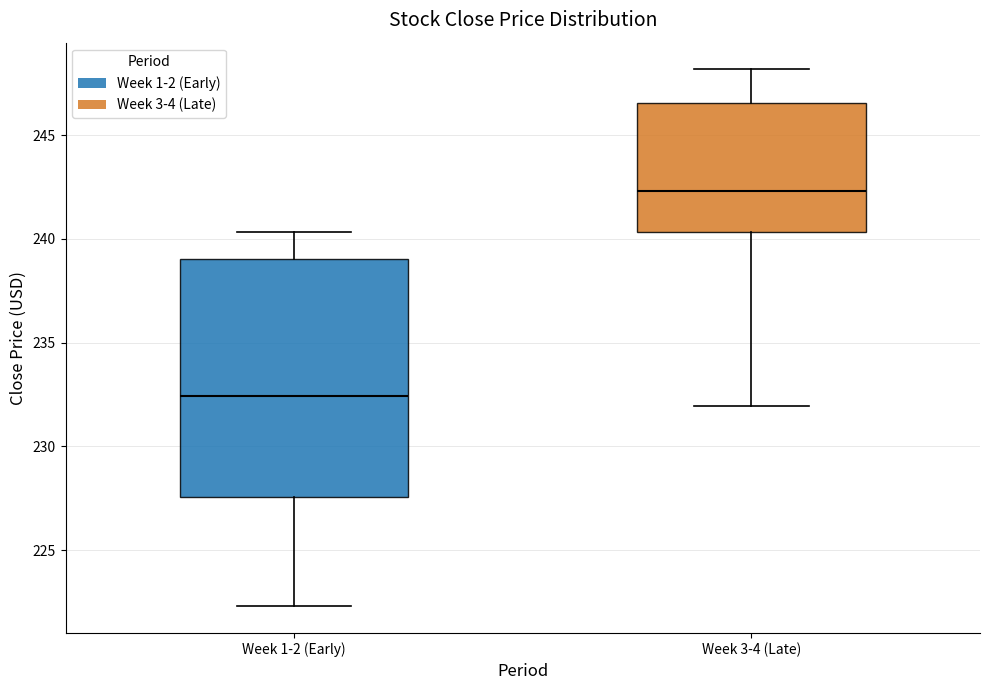

Which box is the tallest, from its lower edge to its upper edge?

Week 1-2 (Early)